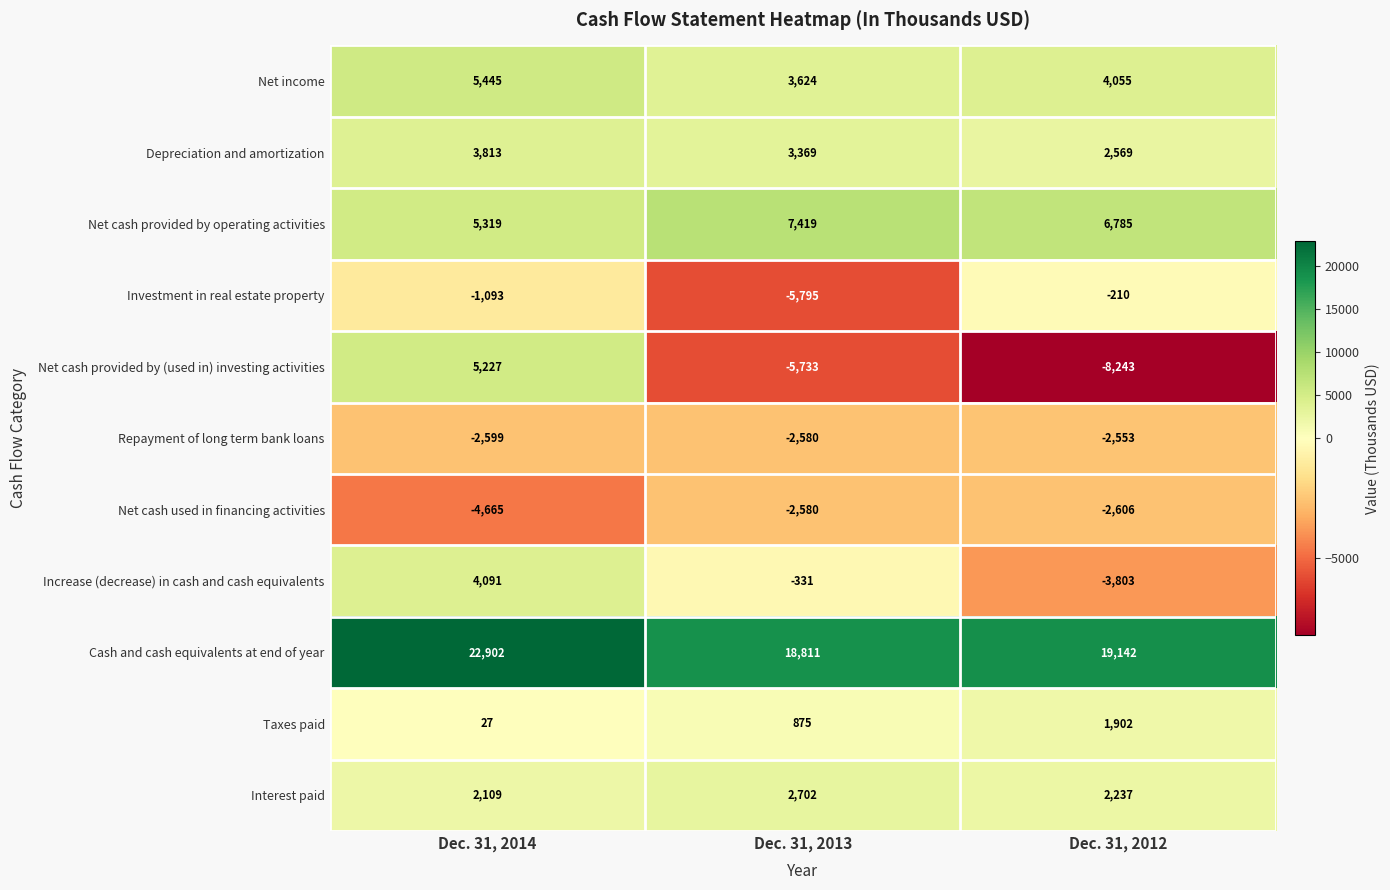

How many distinct data groups are displayed?

11